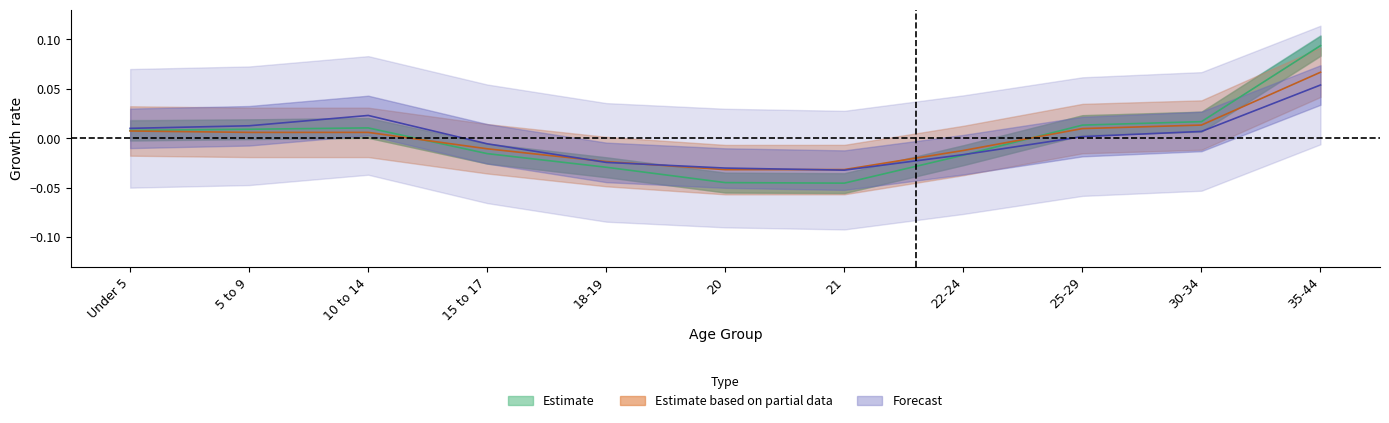

Where is the first local maximum for Wisconsin?

10 to 14